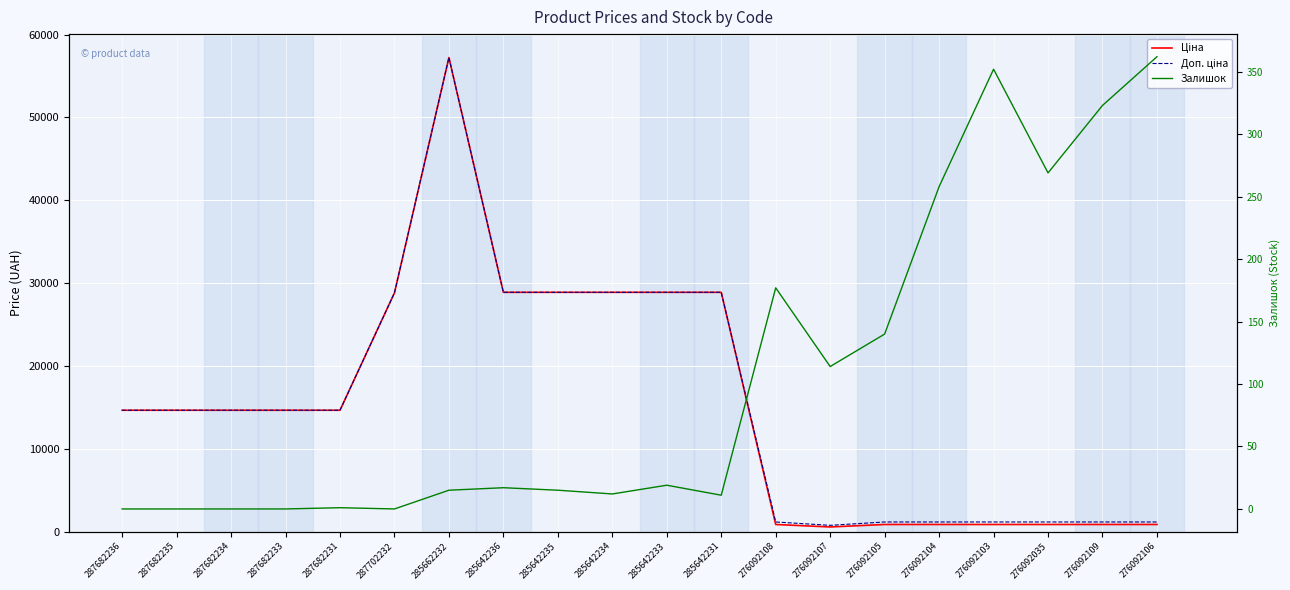

How many distinct data groups are displayed?

3